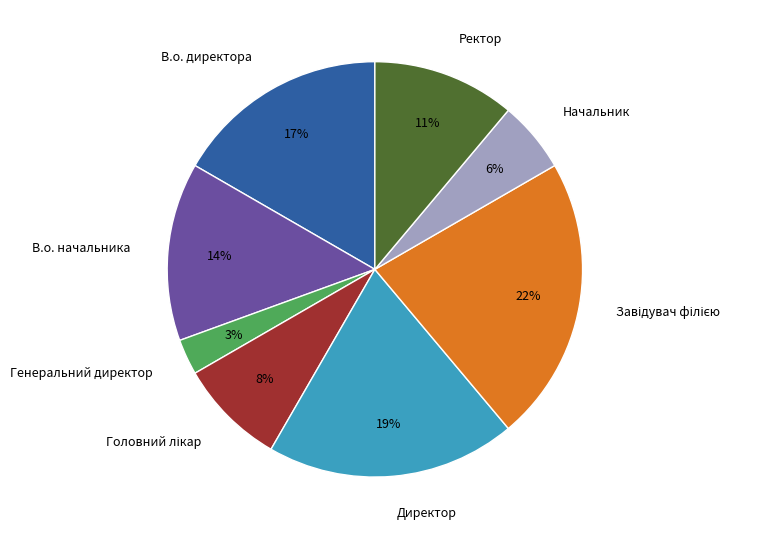

Which has a higher value, Генеральний директор or Директор?

Директор